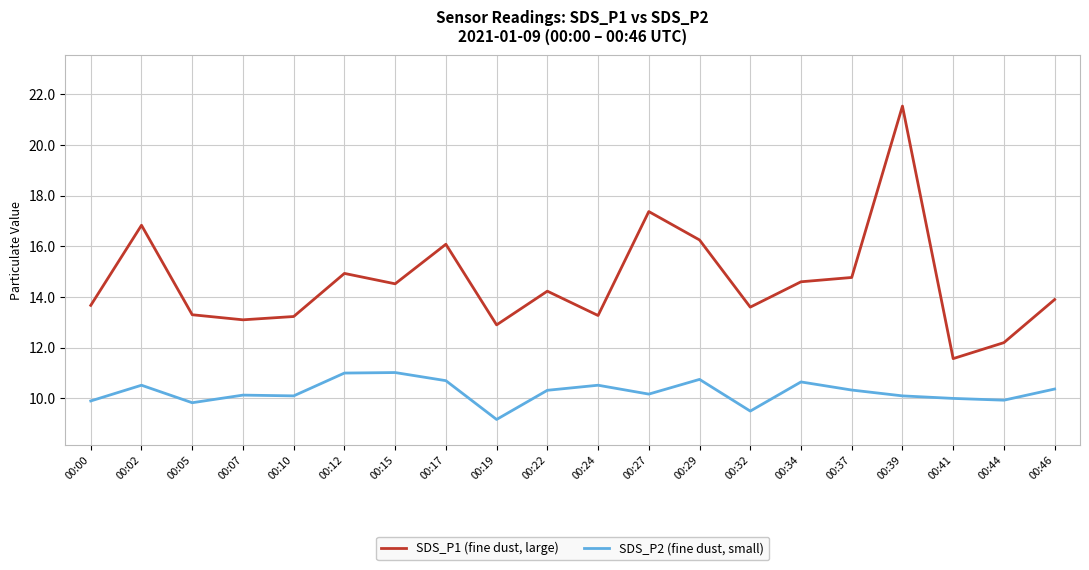

At which category is the sum across all series the highest?

00:39